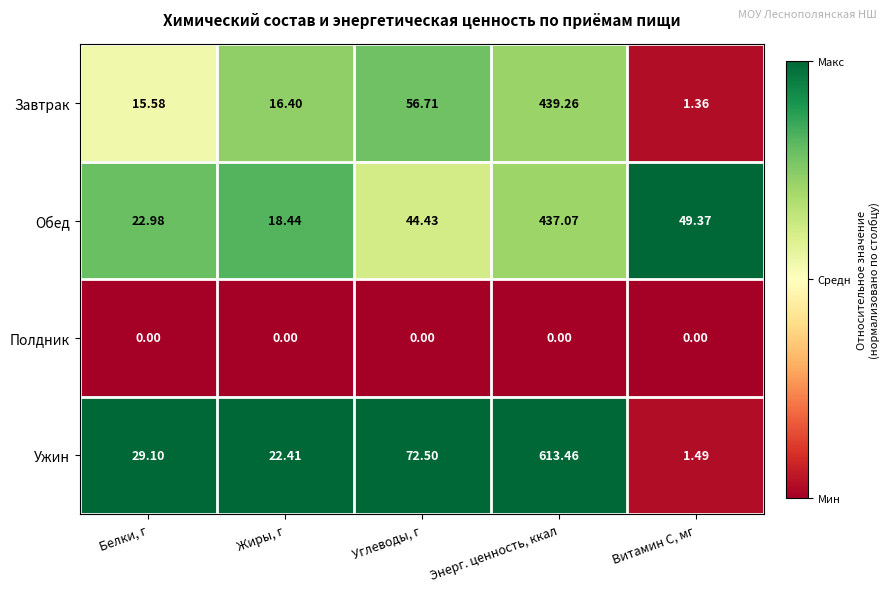

At how many categories does at least one series exceed 0?

5